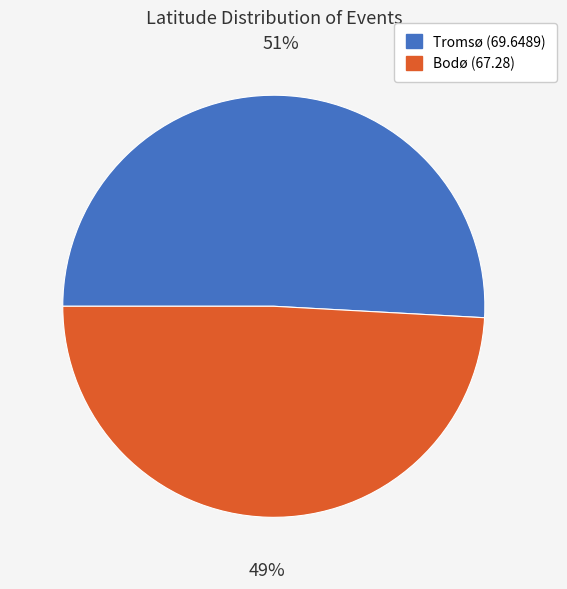

Approximately how many times larger is the value at Bodø (67.28) compared to Tromsø (69.6489)?

1.0